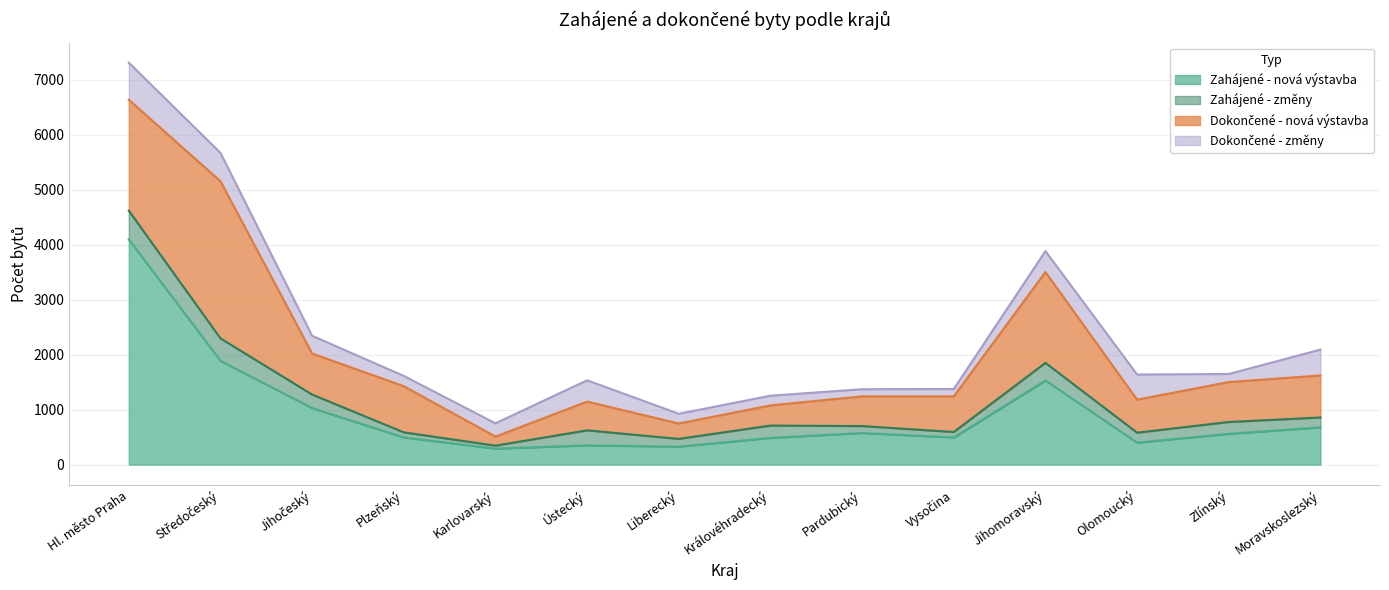

What position from the left is Pardubický?

9